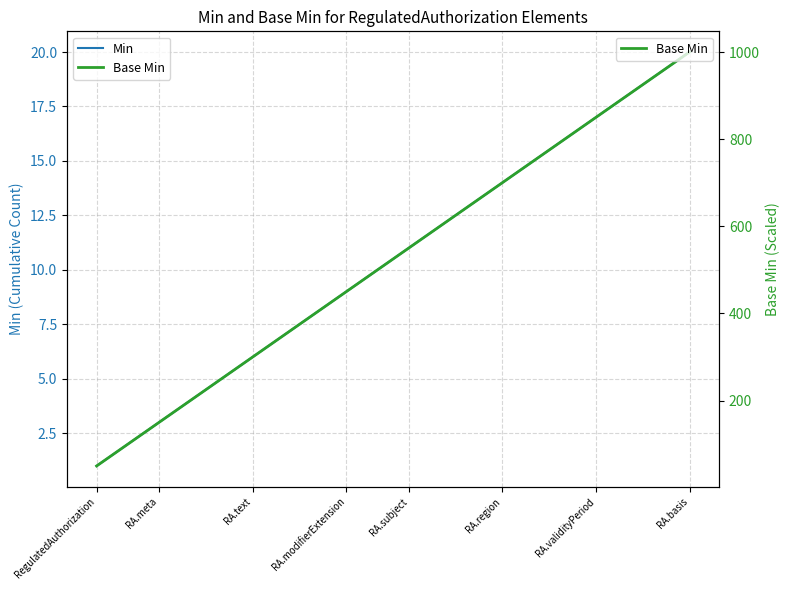

Where is Min nearest to the value 10?

9